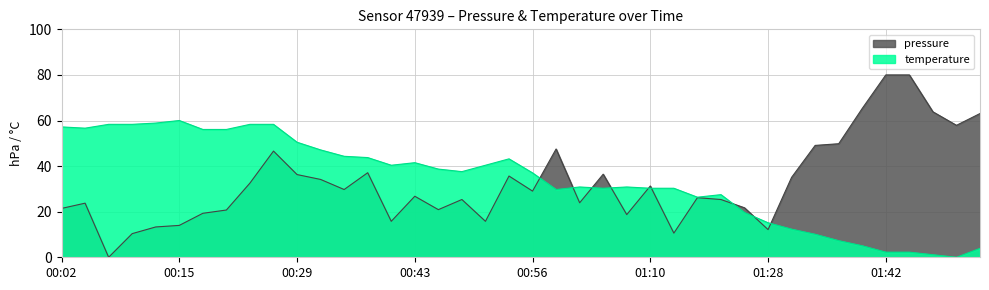

The value of pressure at 01:28 is 4.8. True or false?

False